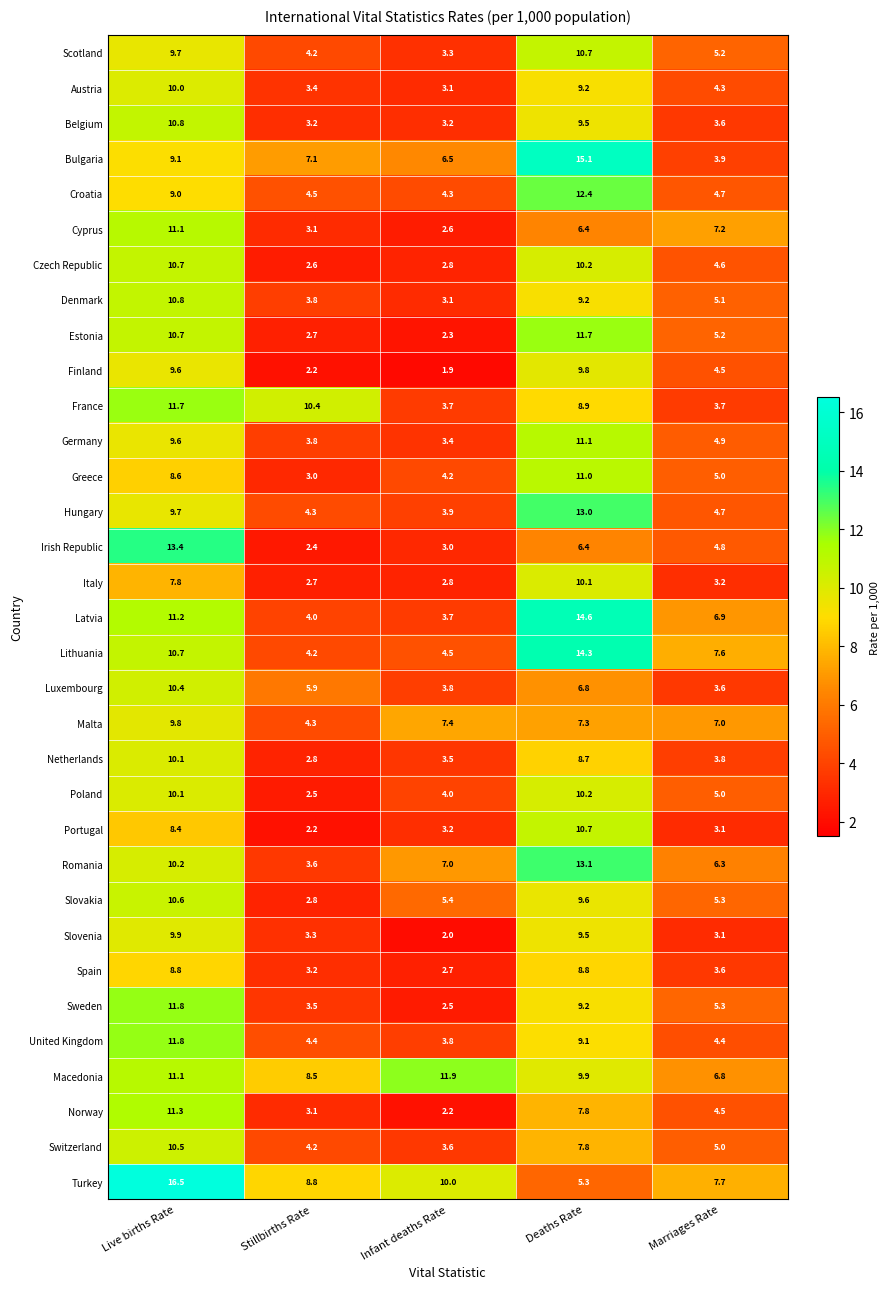

True or false: Latvia has a value of 3.7 at Infant deaths Rate.

True